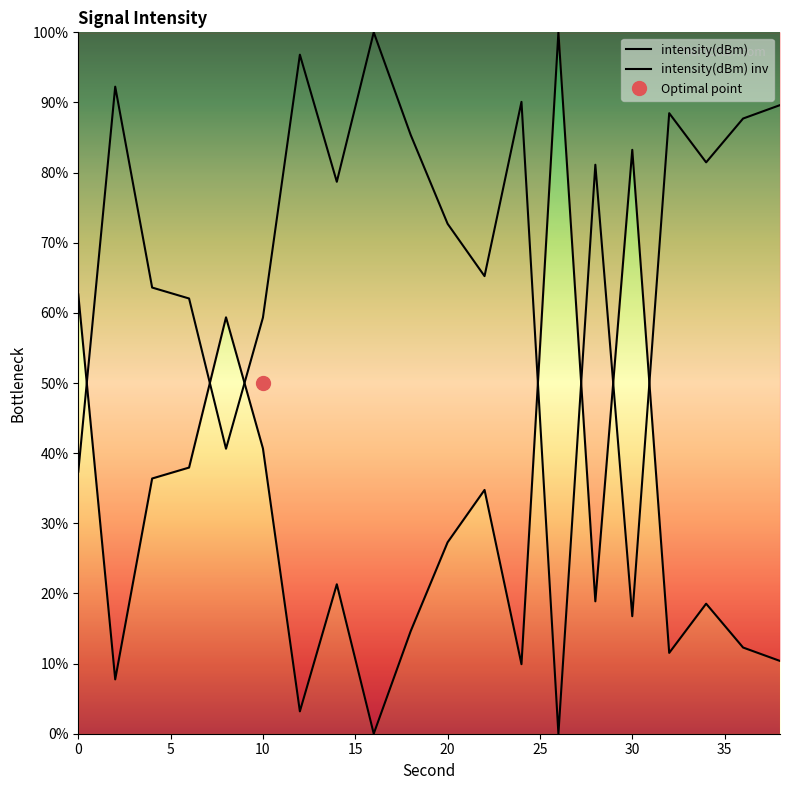

What is the difference between the second highest and second lowest values in the intensity(dBm) series?

80.1